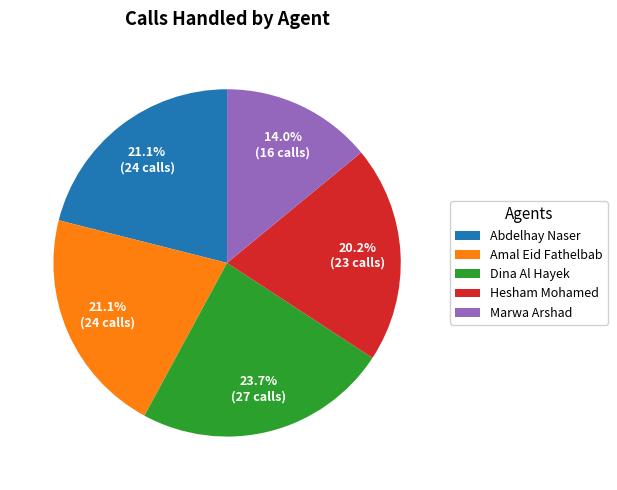

To the nearest percent, what is the difference between the Amal Eid Fathelbab and Dina Al Hayek slice percentages?

3%